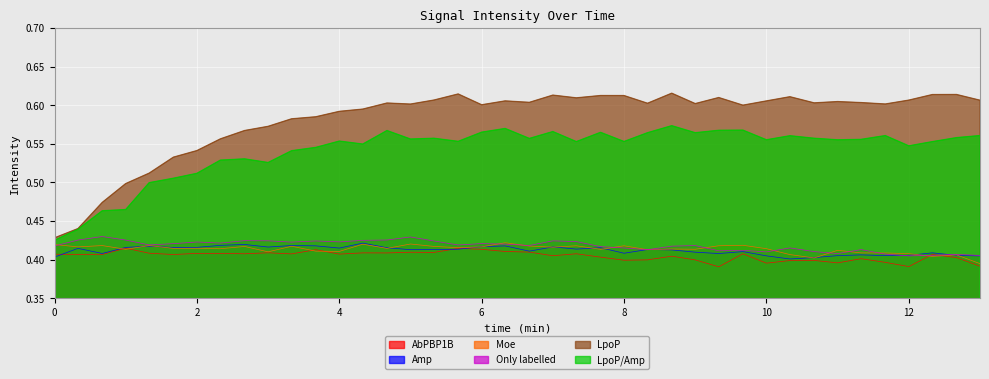

How many LpoP values are between 0 and 1?

40